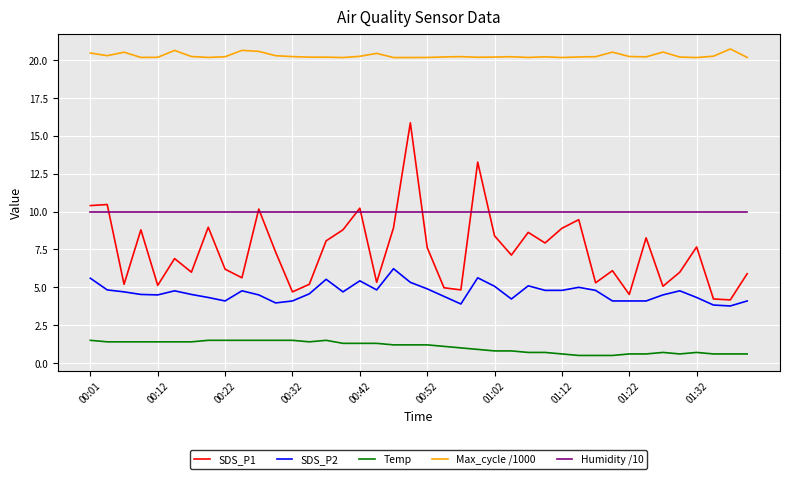

Which series has the largest total across all categories?

Max_cycle /1000